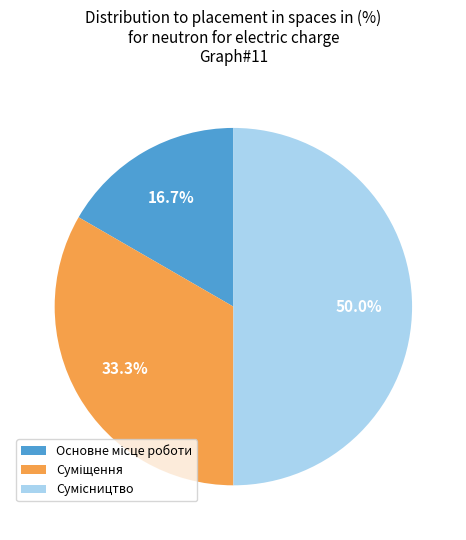

What is the ratio of the value at Суміщення to the value at Сумісництво?

0.7